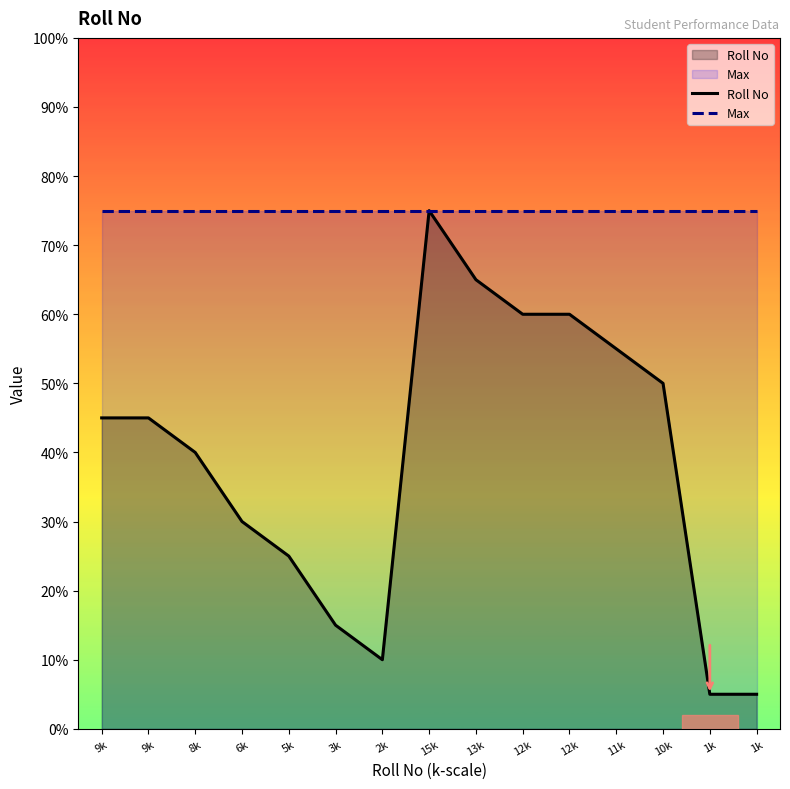

What is the label of the 7th point from the left?

2k